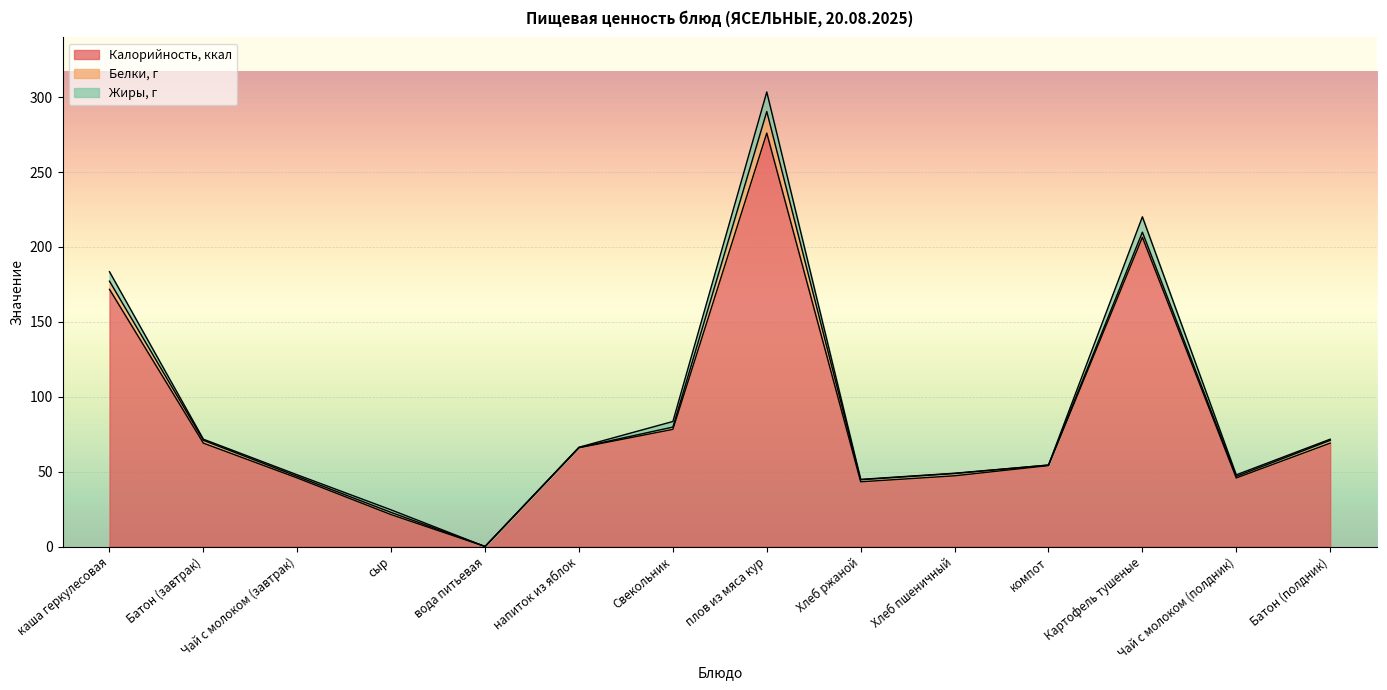

What is the sum of the Калорийность, ккал values at Свекольник and сыр?

99.5